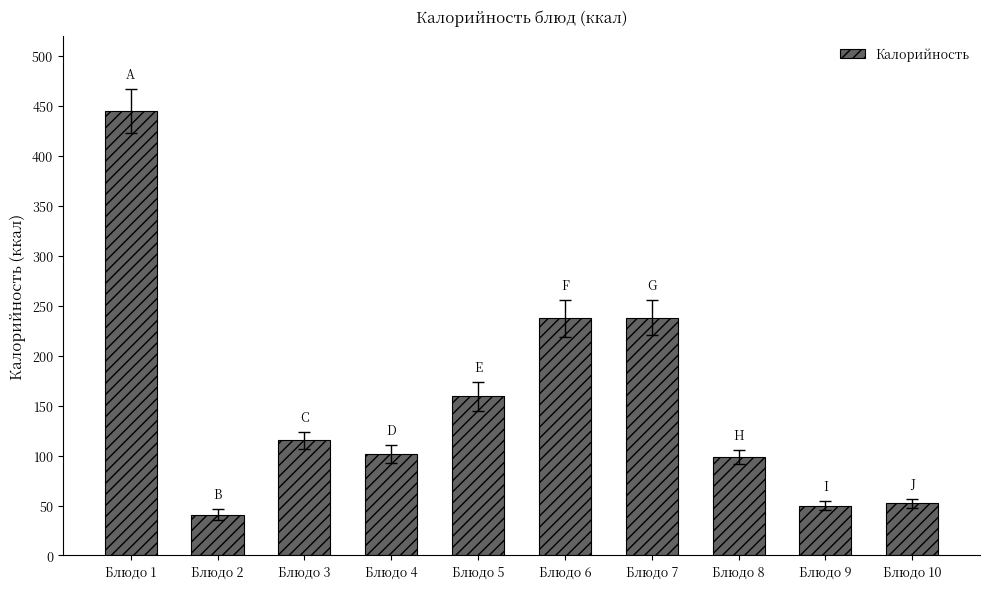

What is the difference between the values at Блюдо 4 and Блюдо 9?

51.6